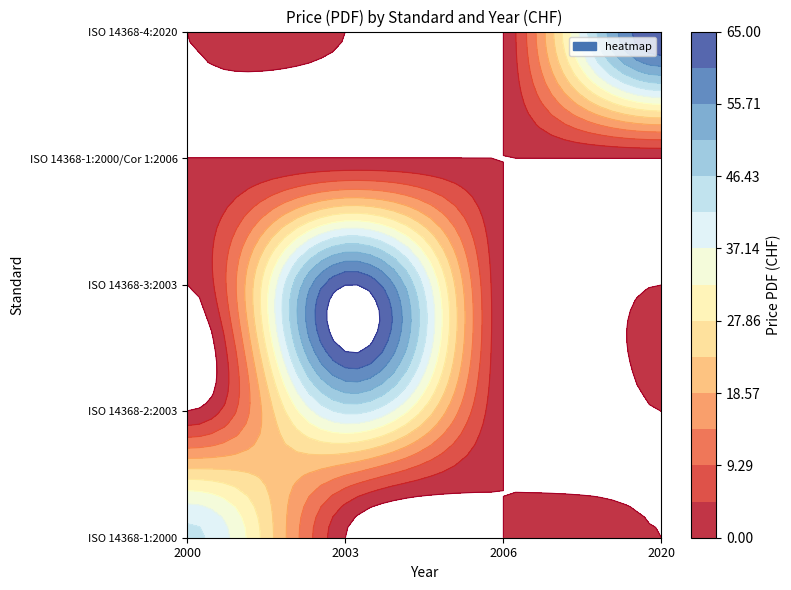

At which label is ISO 14368-2:2003 closest to 21?

2000